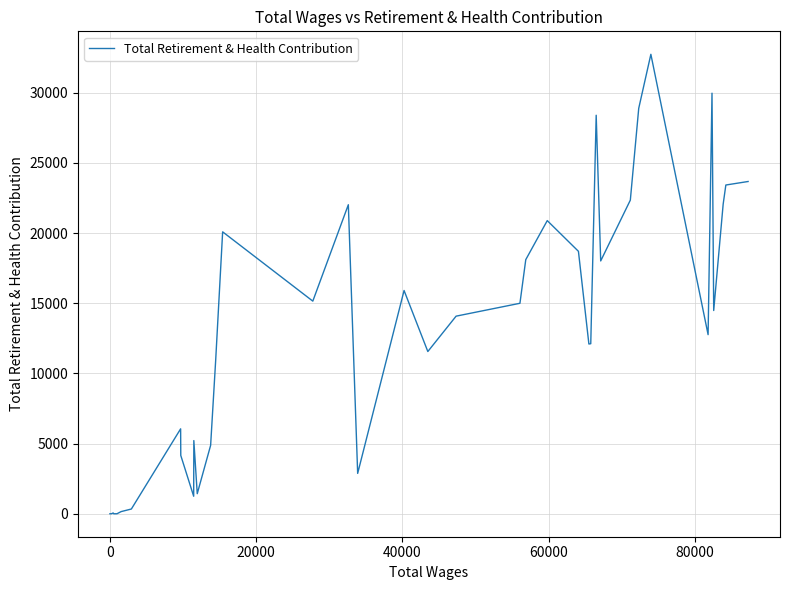

How many positive values are there?

34